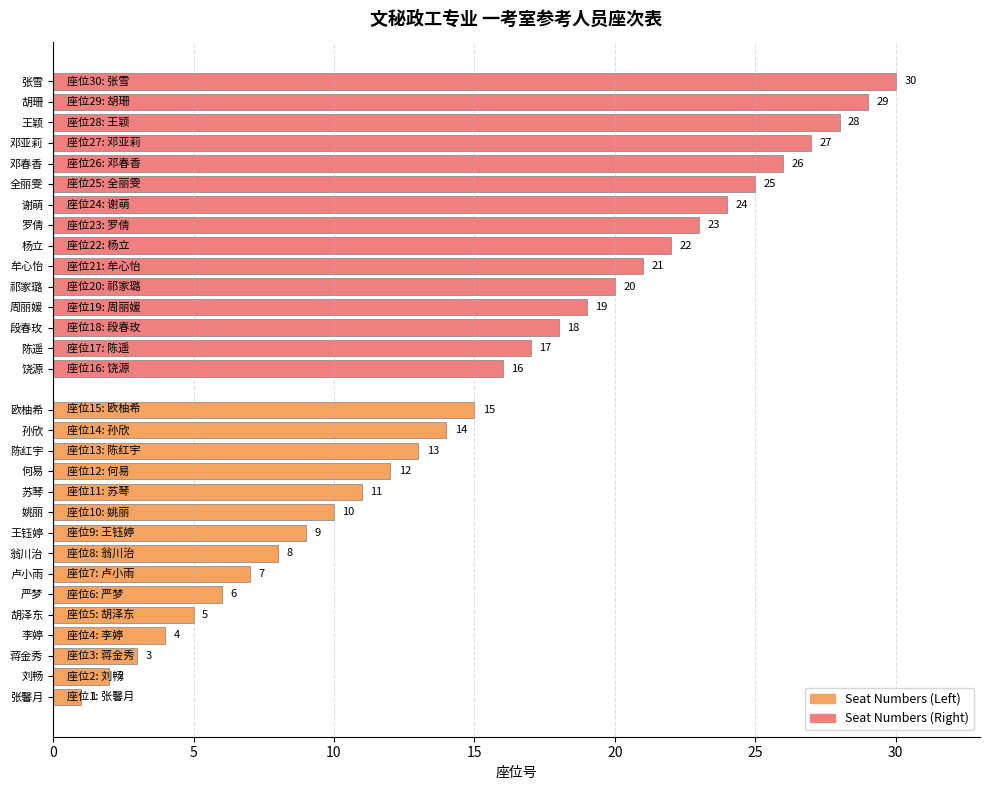

What are all the series names shown in the legend?

Seat Numbers (Left), Seat Numbers (Right)